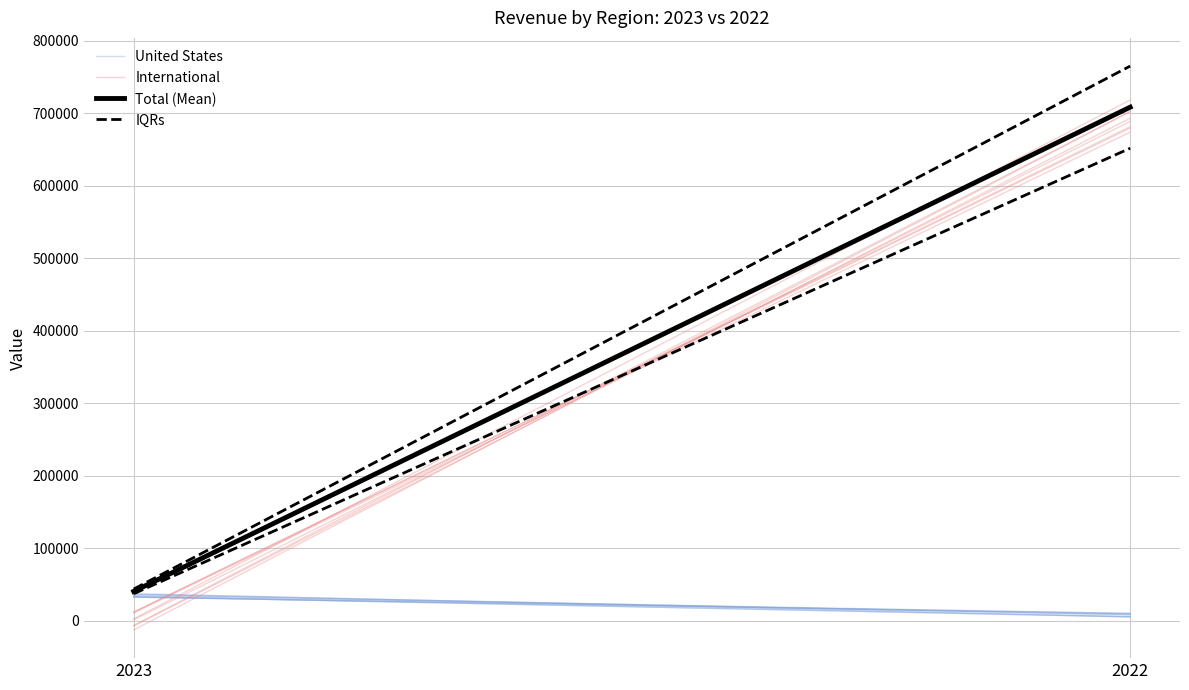

What is the greatest value displayed?

764903.5